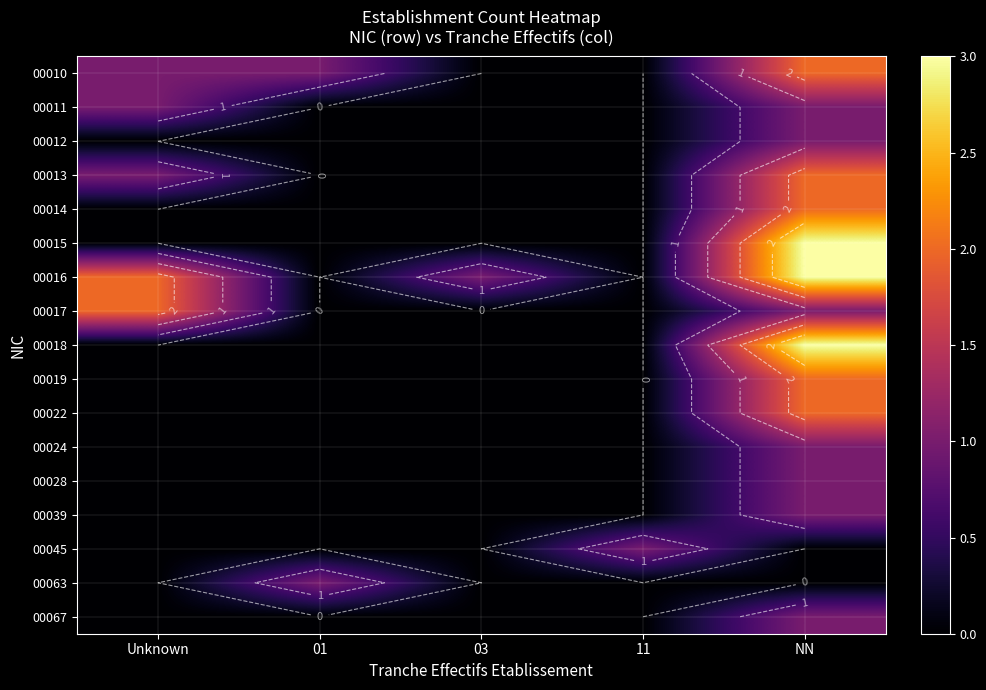

The 00011 series shows 1 at Unknown. True or false?

True